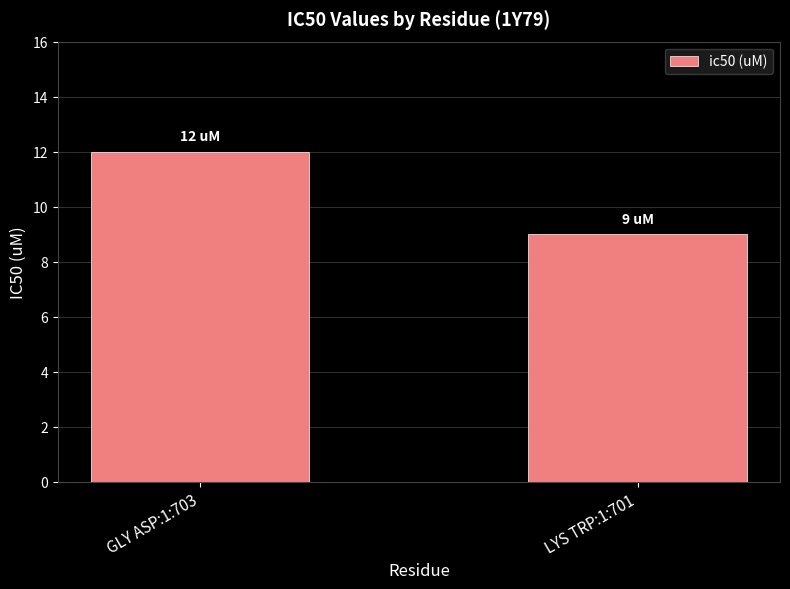

List the labels in order of value, smallest first.

LYS TRP:1:701, GLY ASP:1:703